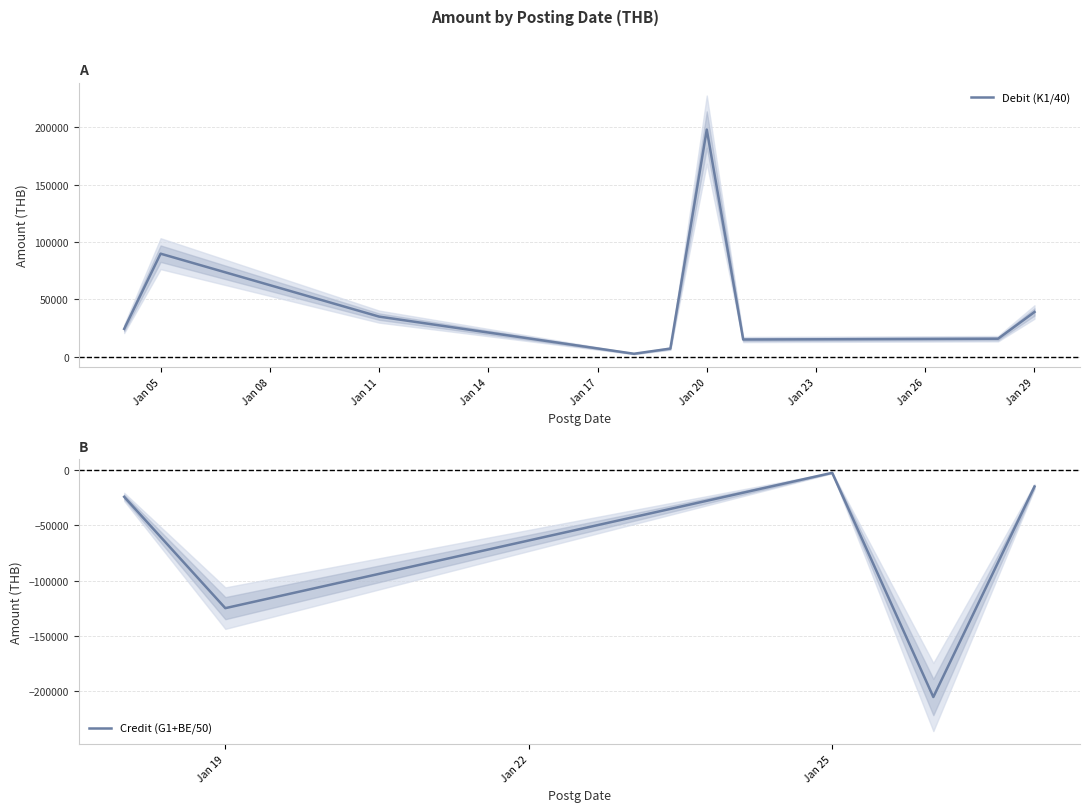

The value of Debit (K1/40) at Jan 05 is 41218.2. True or false?

False